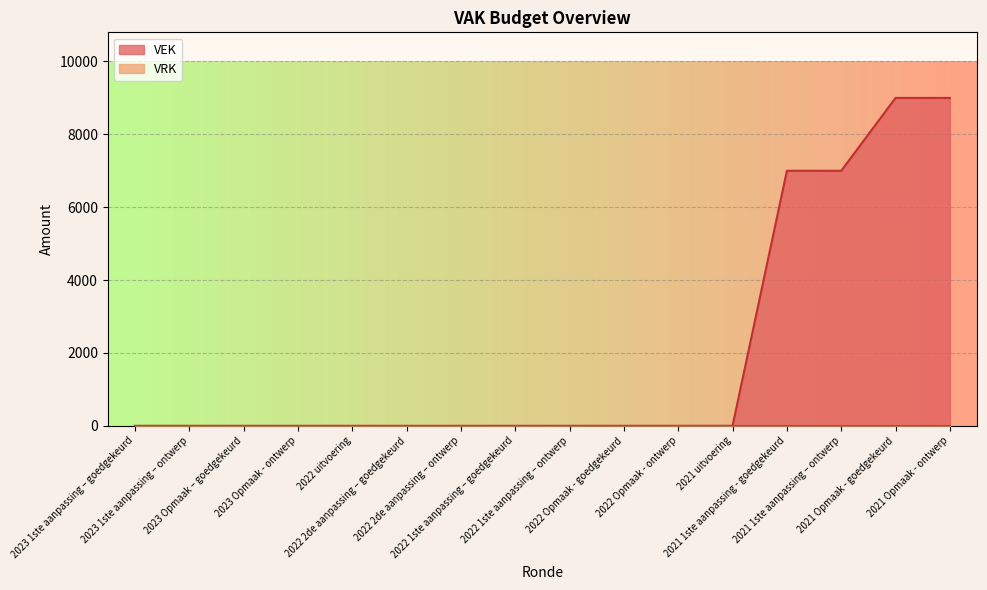

Rank the categories by value from highest to lowest.

2021 Opmaak - goedgekeurd, 2021 Opmaak - ontwerp, 2021 1ste aanpassing - goedgekeurd, 2021 1ste aanpassing – ontwerp, 2023 1ste aanpassing – goedgekeurd, 2023 1ste aanpassing – ontwerp, 2023 Opmaak – goedgekeurd, 2023 Opmaak - ontwerp, 2022 uitvoering, 2022 2de aanpassing – goedgekeurd, 2022 2de aanpassing – ontwerp, 2022 1ste aanpassing – goedgekeurd, 2022 1ste aanpassing – ontwerp, 2022 Opmaak - goedgekeurd, 2022 Opmaak - ontwerp, 2021 uitvoering